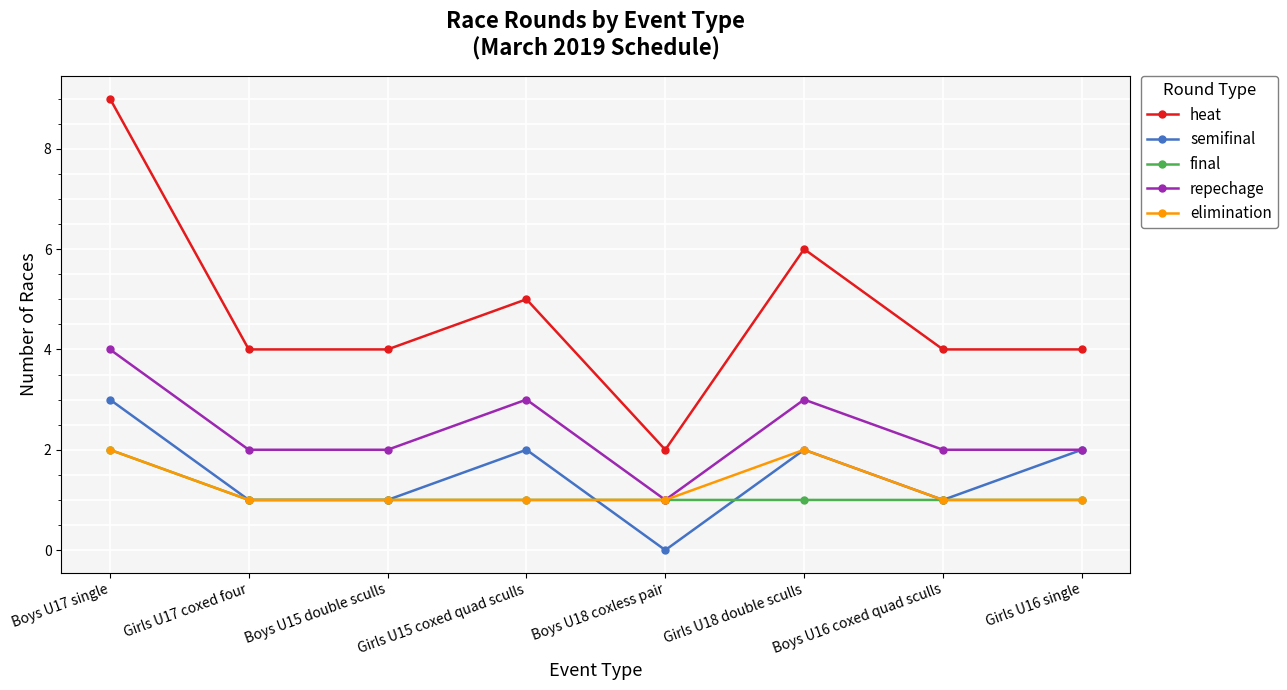

Reading left to right, list all the values displayed in this chart.

heat: Boys U17 single=9	Girls U17 coxed four=4	Boys U15 double sculls=4	Girls U15 coxed quad sculls=5	Boys U18 coxless pair=2	Girls U18 double sculls=6	Boys U16 coxed quad sculls=4	Girls U16 single=4
semifinal: Boys U17 single=3	Girls U17 coxed four=1	Boys U15 double sculls=1	Girls U15 coxed quad sculls=2	Boys U18 coxless pair=0	Girls U18 double sculls=2	Boys U16 coxed quad sculls=1	Girls U16 single=2
final: Boys U17 single=2	Girls U17 coxed four=1	Boys U15 double sculls=1	Girls U15 coxed quad sculls=1	Boys U18 coxless pair=1	Girls U18 double sculls=1	Boys U16 coxed quad sculls=1	Girls U16 single=1
repechage: Boys U17 single=4	Girls U17 coxed four=2	Boys U15 double sculls=2	Girls U15 coxed quad sculls=3	Boys U18 coxless pair=1	Girls U18 double sculls=3	Boys U16 coxed quad sculls=2	Girls U16 single=2
elimination: Boys U17 single=2	Girls U17 coxed four=1	Boys U15 double sculls=1	Girls U15 coxed quad sculls=1	Boys U18 coxless pair=1	Girls U18 double sculls=2	Boys U16 coxed quad sculls=1	Girls U16 single=1